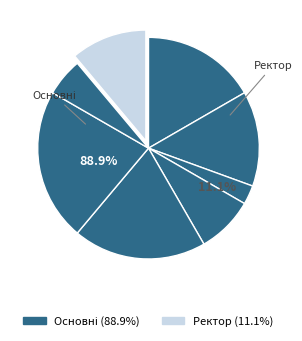

How many segments does this pie chart have?

8